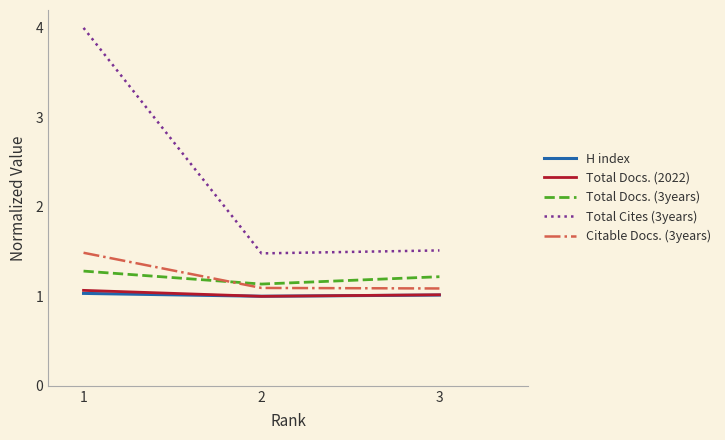

Read the H index value at 3.

1.0